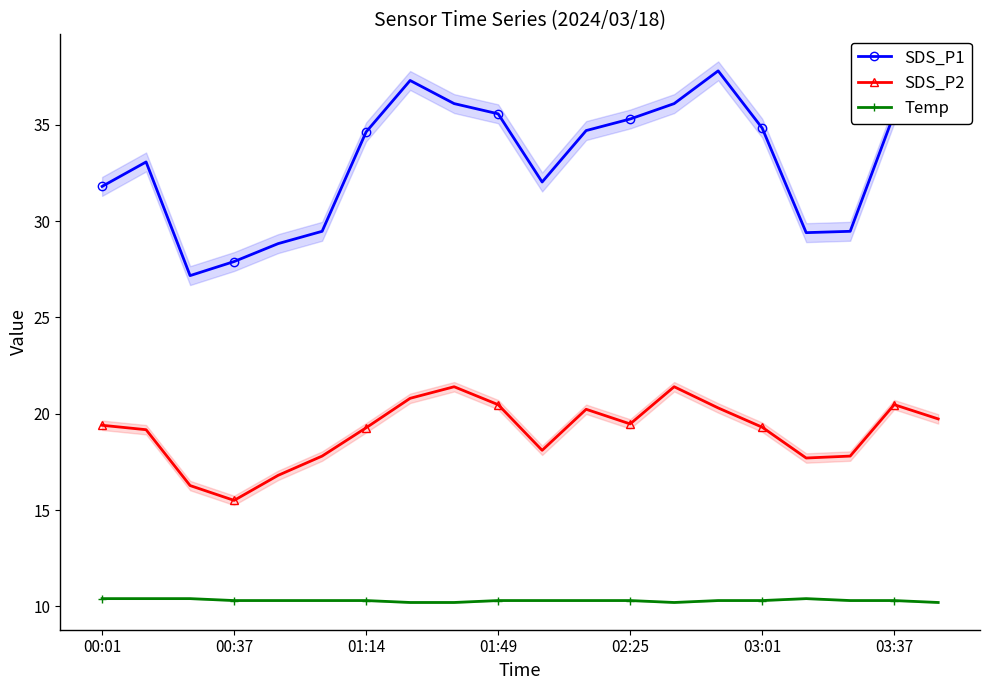

Where is the first local minimum for SDS_P2?

00:37